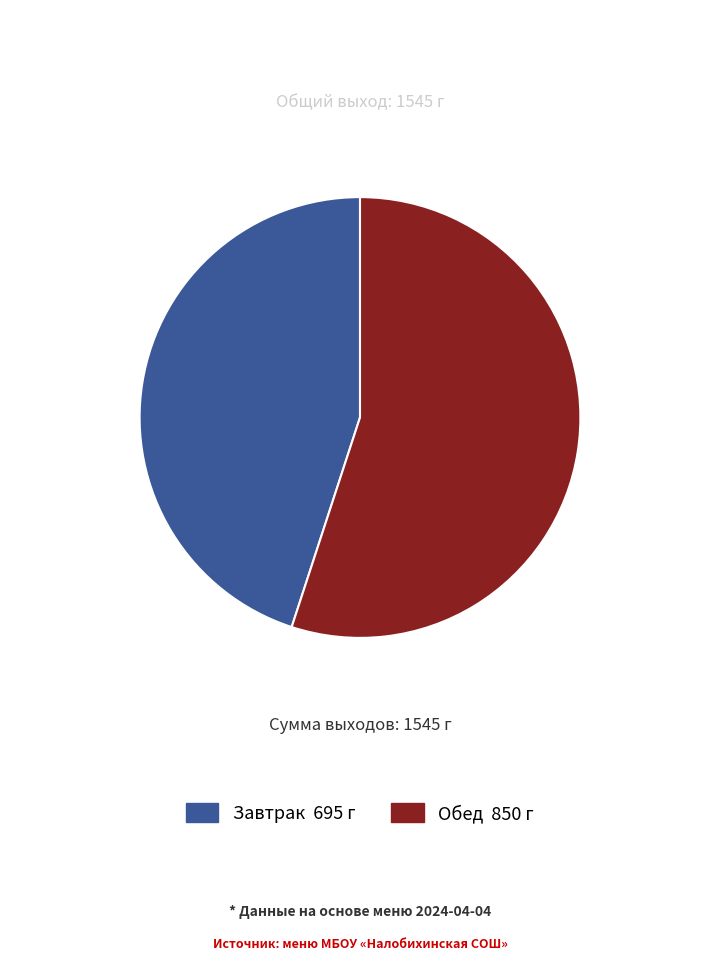

Is there a majority slice in this chart?

Yes